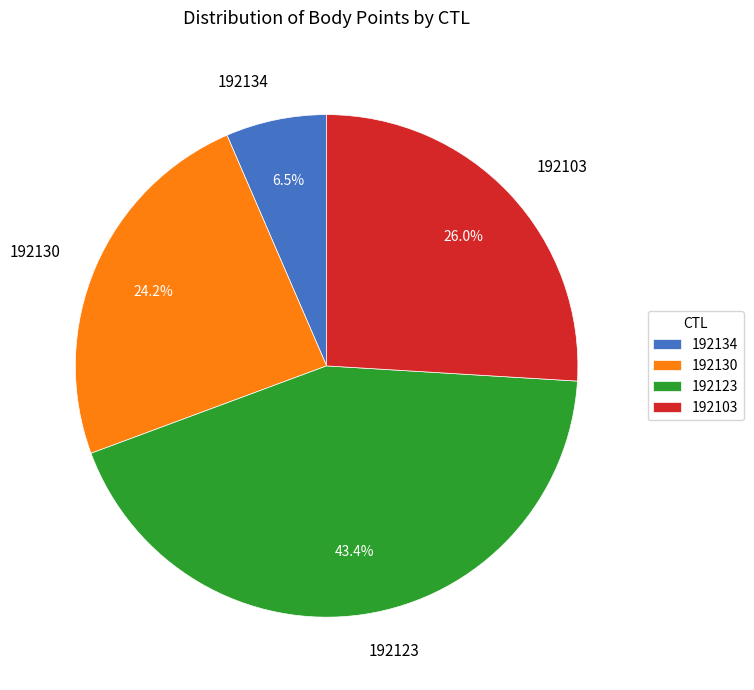

True or false: 192123 accounts for 51% of the total.

False